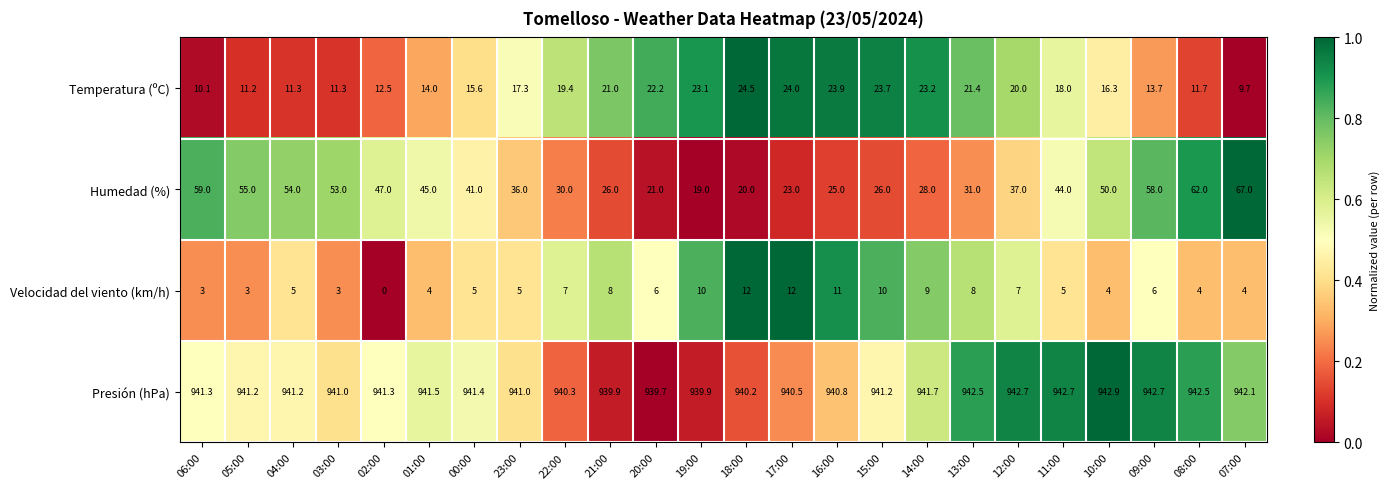

True or false: Temperatura (ºC) has a value of 13.7 at 09:00.

True